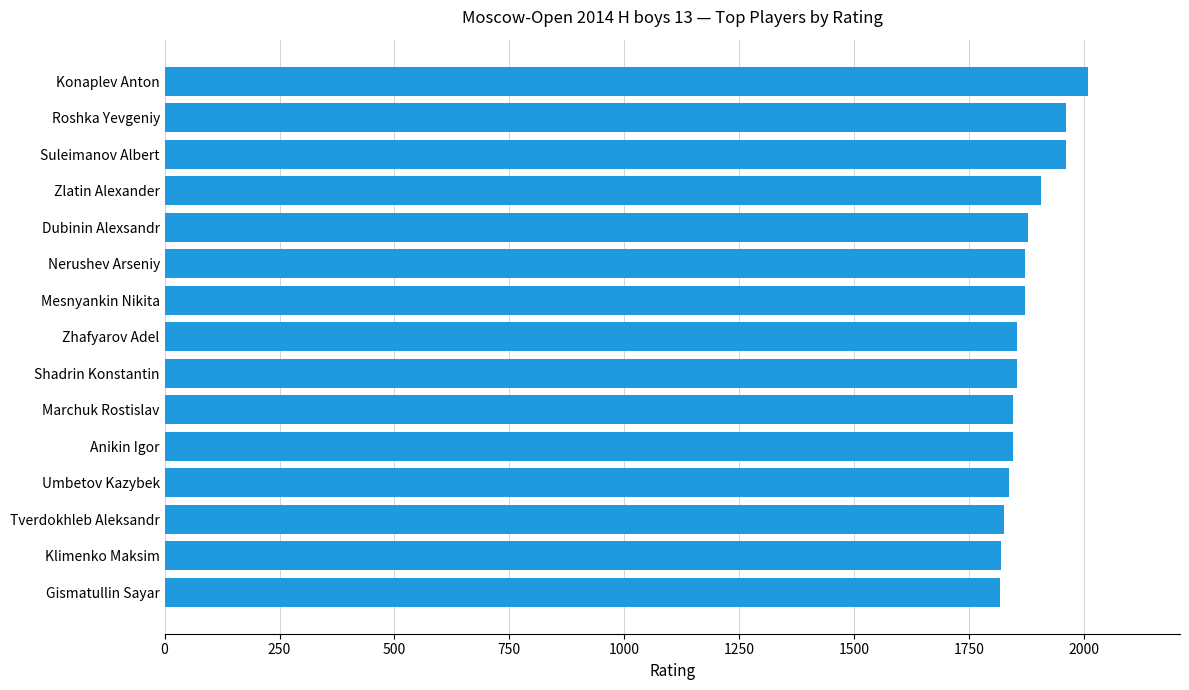

Count the number of categories in the chart.

15